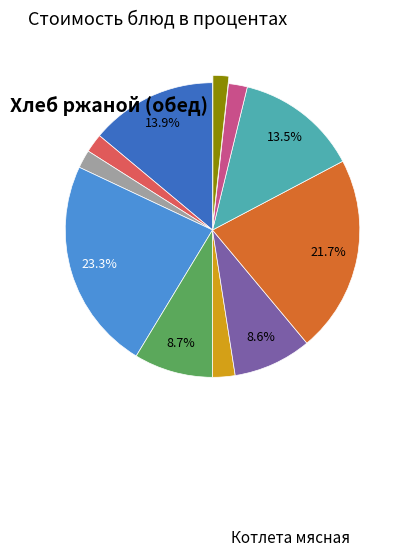

How many slices are in this pie chart?

11